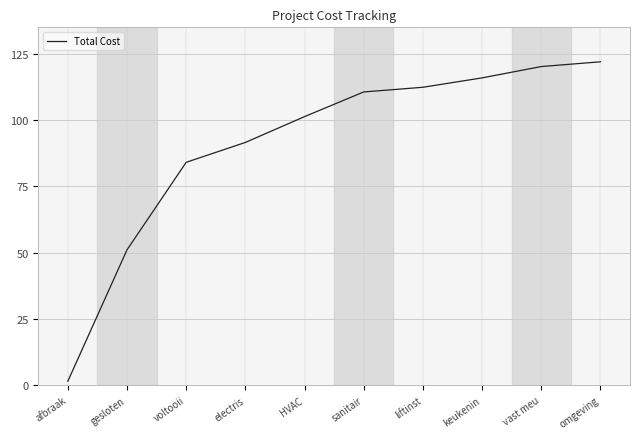

What is the greatest value displayed?

122.0